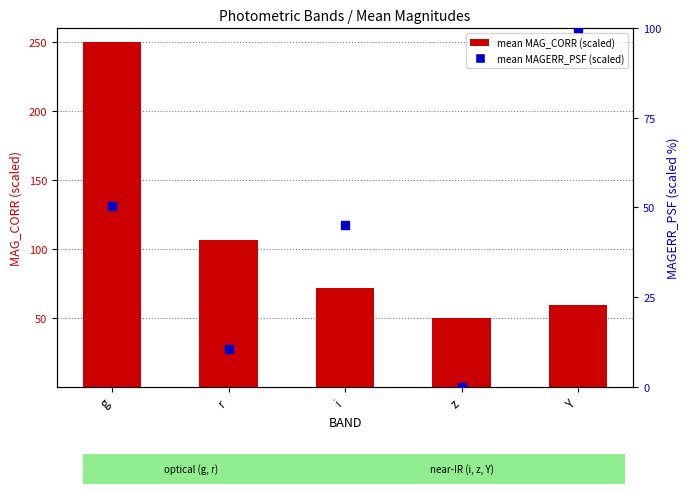

What are all the series names shown in the legend?

mean MAG_CORR (scaled), mean MAGERR_PSF (scaled)